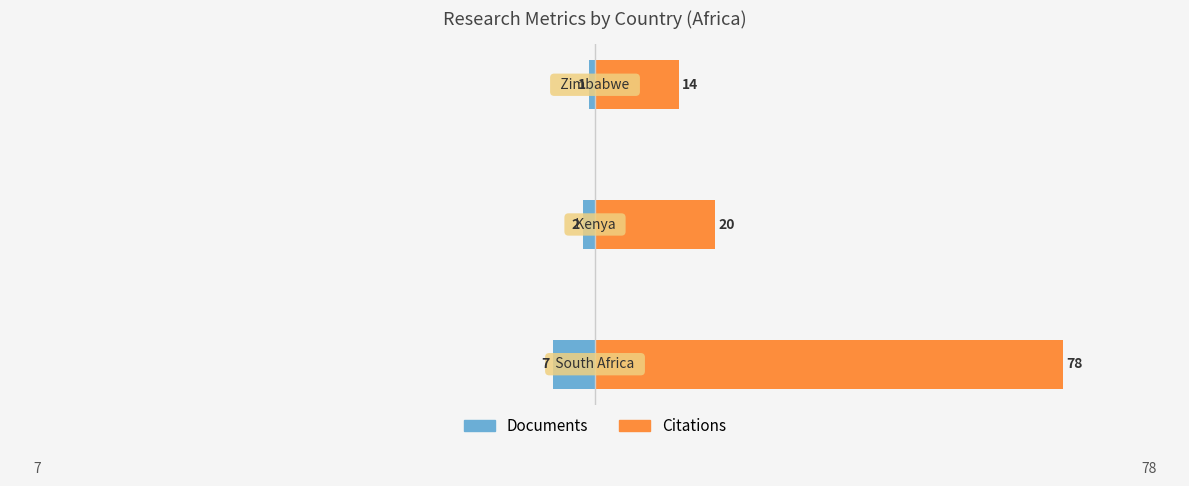

What is the greatest value displayed?

78